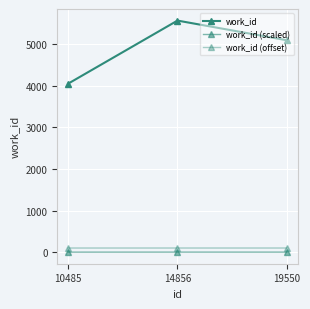

What is the sum of the work_id values at 14856 and 10485?

9607.0